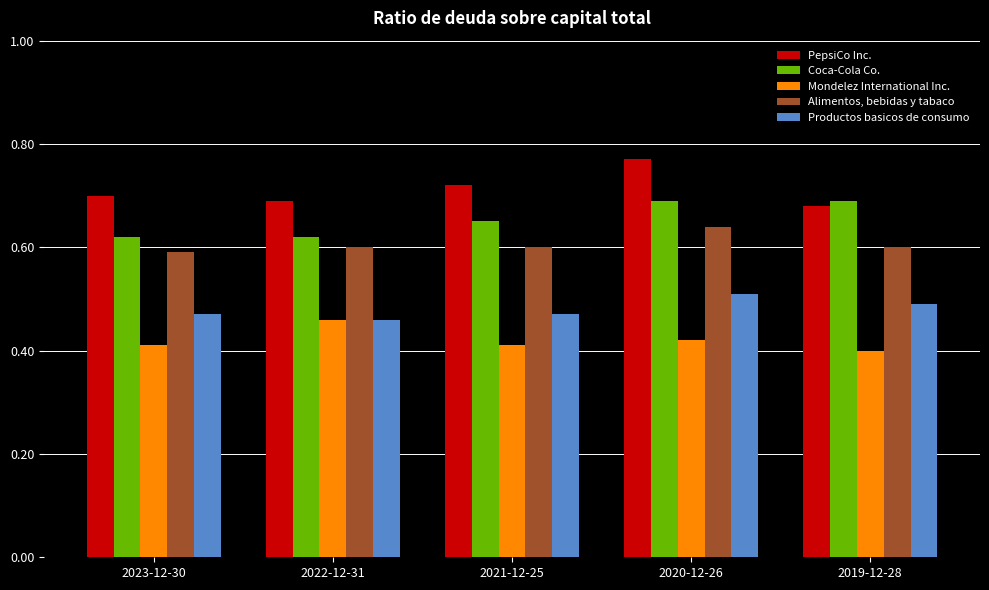

How many Productos basicos de consumo values are between 0 and 1?

5